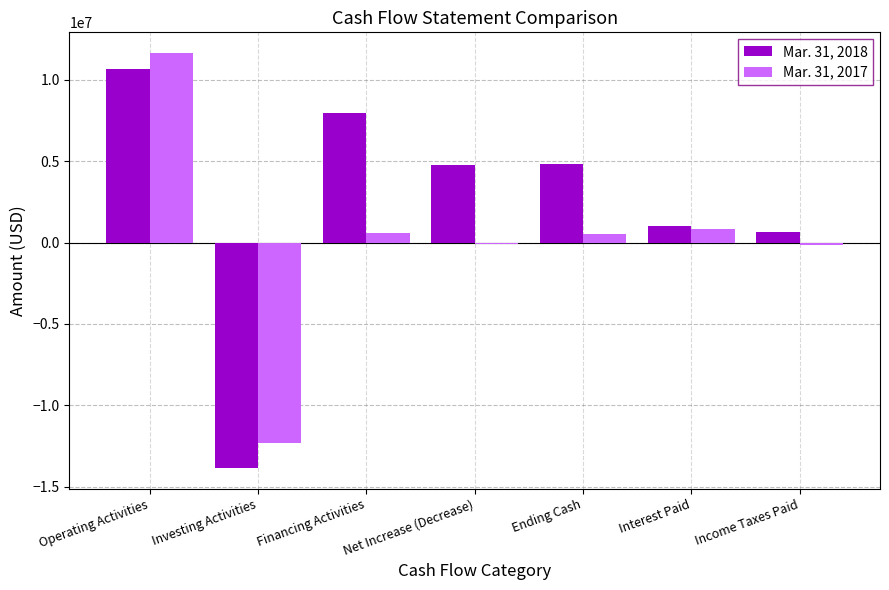

What is the total value across all series at Operating Activities?

22292676